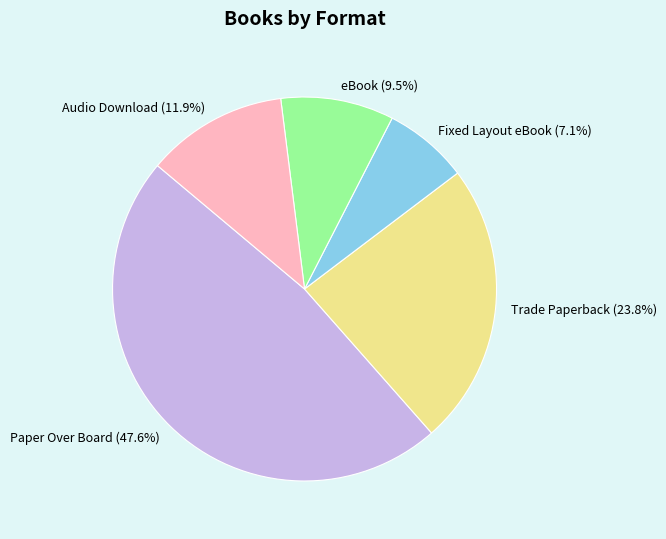

Which slice is the largest?

Paper Over Board